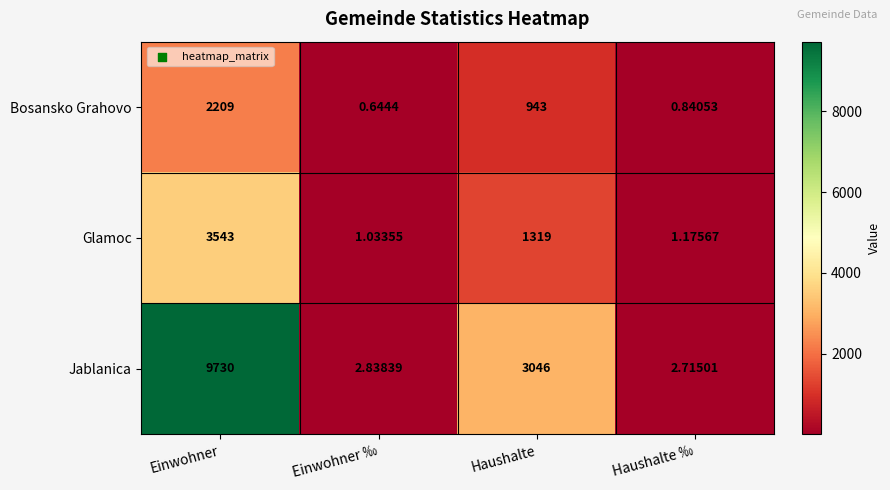

At which label does Bosansko Grahovo reach its minimum?

Einwohner ‰